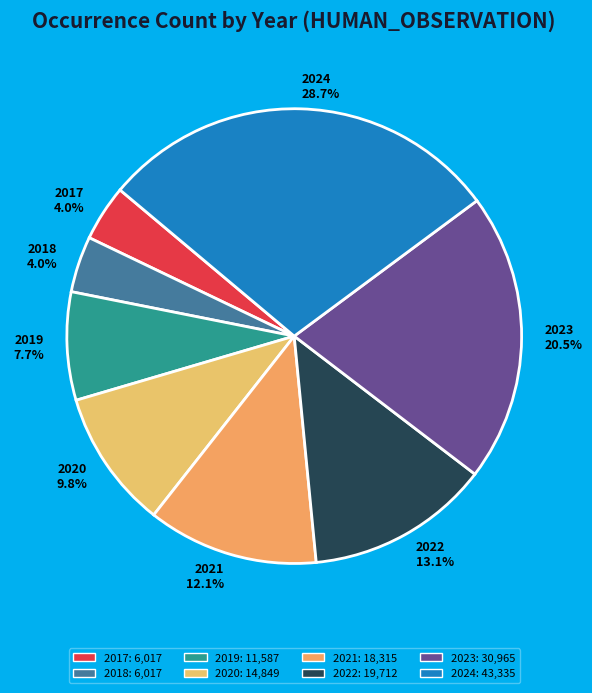

What is the largest slice in the pie chart?

2024